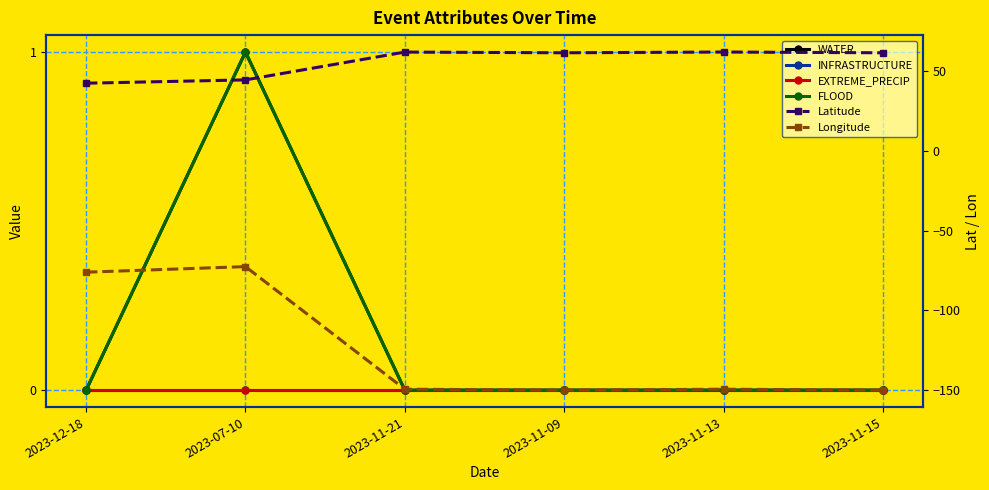

What position from the right is 2023-11-09?

3